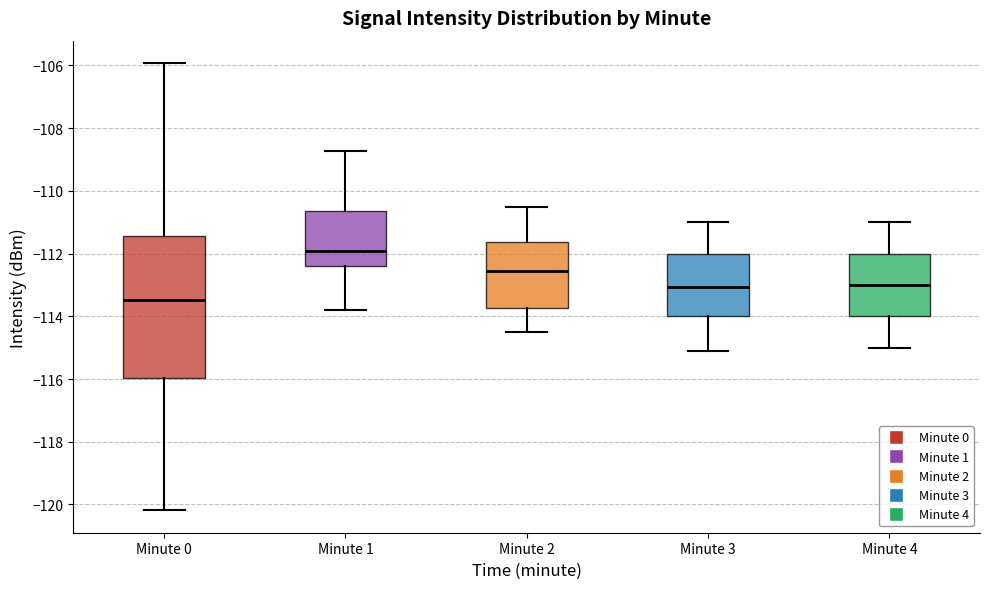

Where does the lower whisker of the box for Minute 2 end on the y-axis? The values are not printed on the chart, so give them approximately, as read against the axis.

-114.4